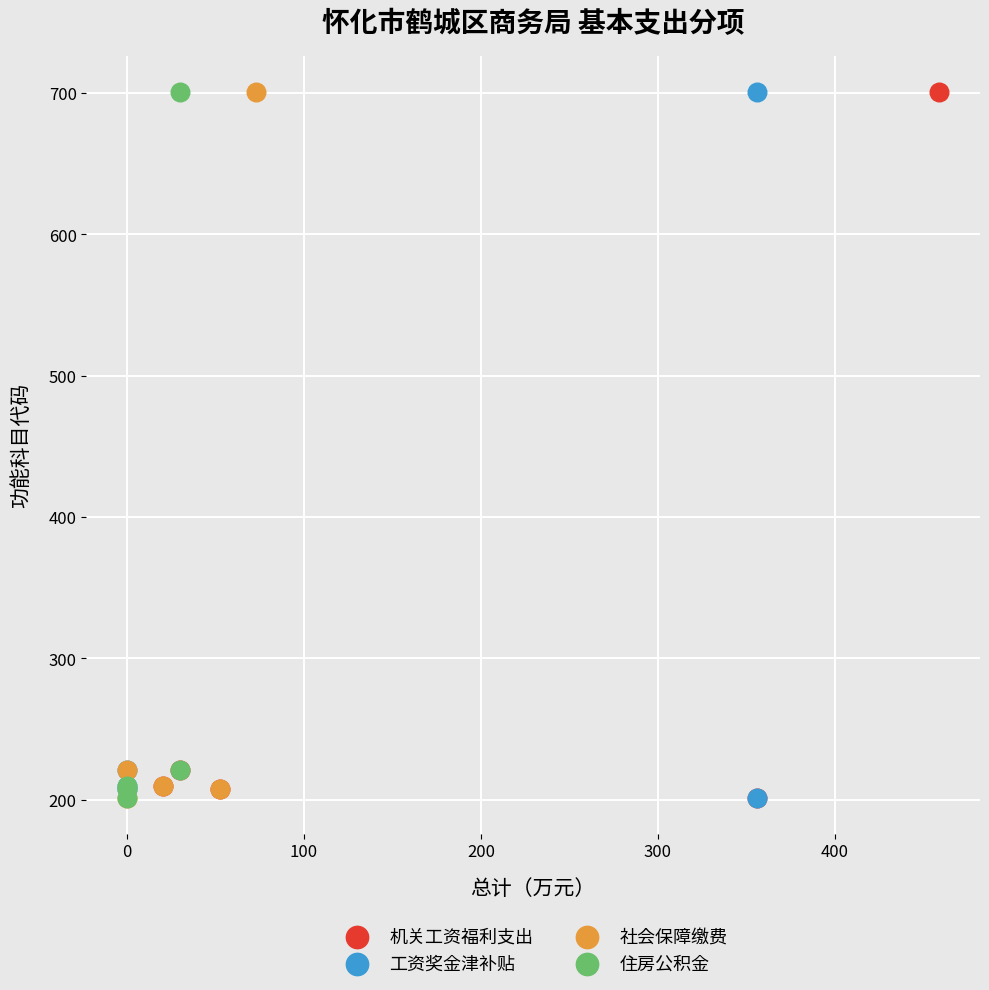

What are all the series names shown in the legend?

机关工资福利支出, 工资奖金津补贴, 社会保障缴费, 住房公积金